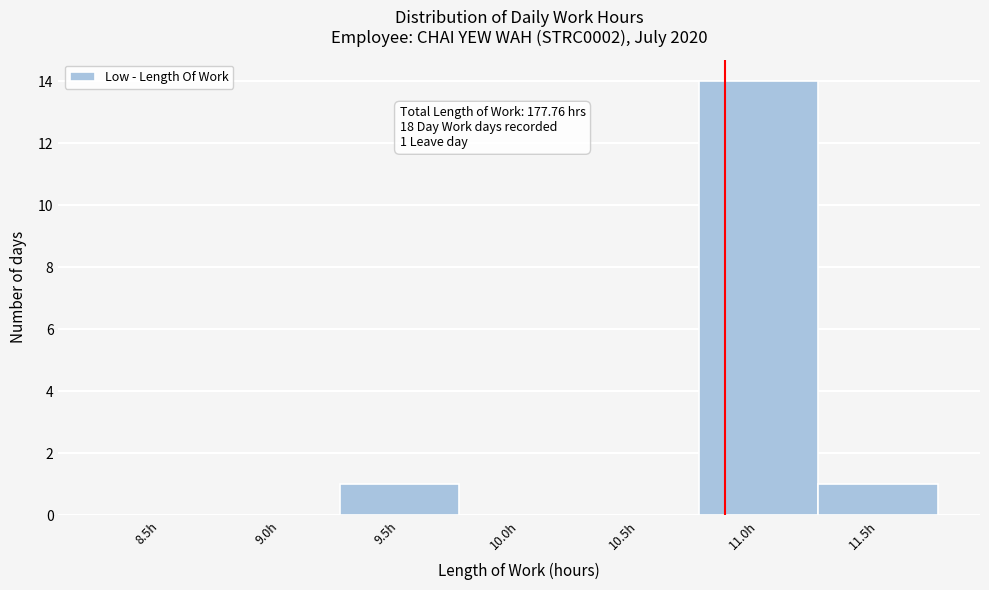

Reading left to right, extract all data points from this chart.

8.5h=0	9.0h=0	9.5h=1	10.0h=0	10.5h=0	11.0h=14	11.5h=1